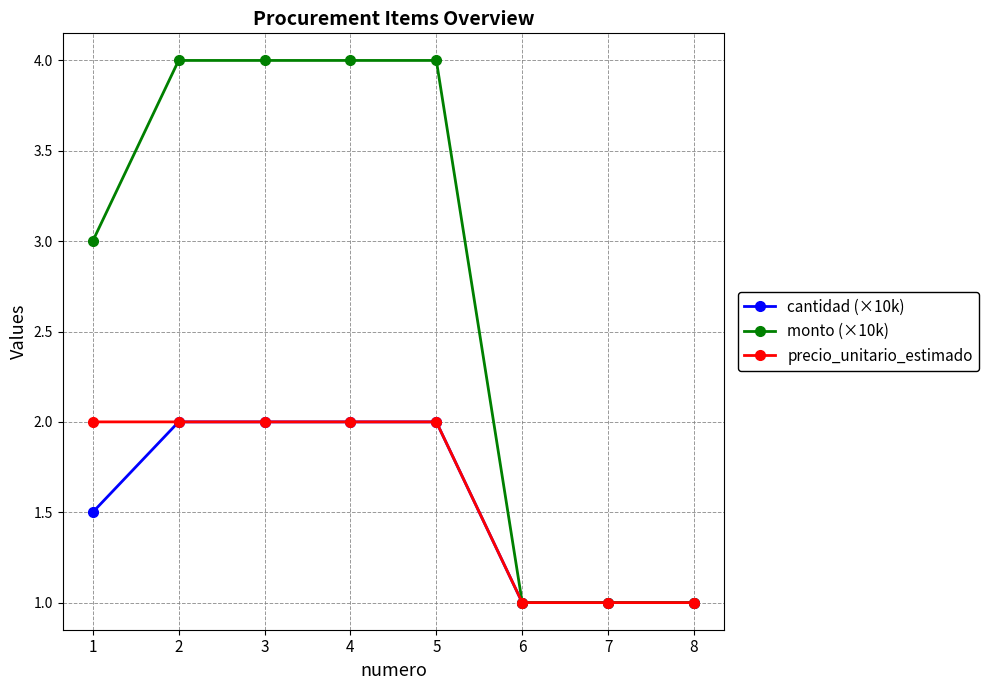

Reading left to right, what are all the values shown in this chart?

cantidad (×10k): 1.5	2.0	2.0	2.0	2.0	1.0	1.0	1.0
monto (×10k): 3.0	4.0	4.0	4.0	4.0	1.0	1.0	1.0
precio_unitario_estimado: 2.0	2.0	2.0	2.0	2.0	1.0	1.0	1.0